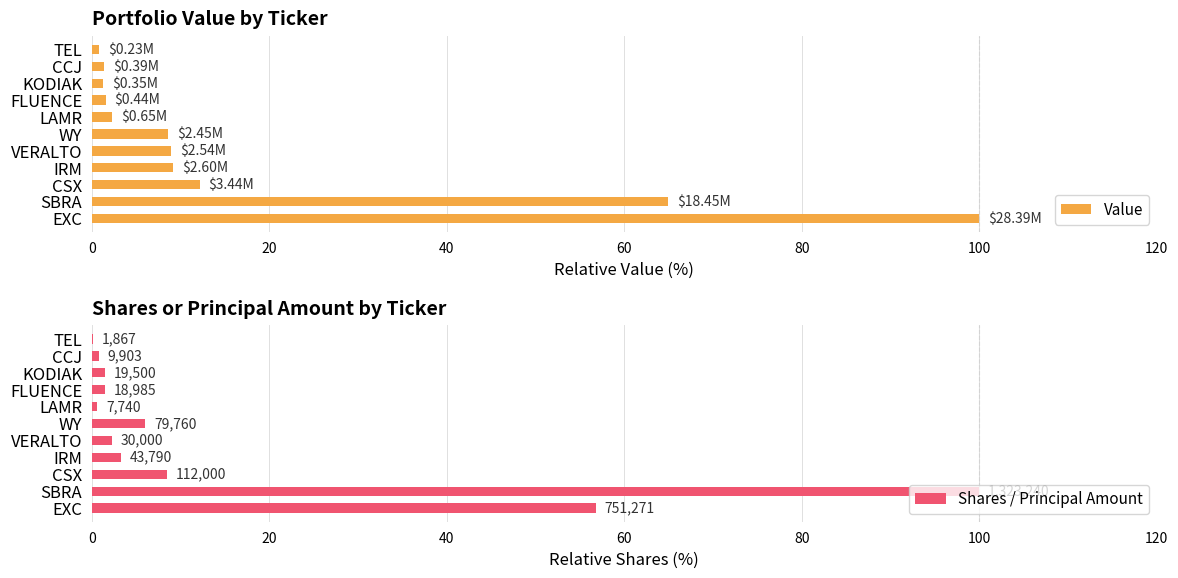

What is the average value of the Value series?

19.2